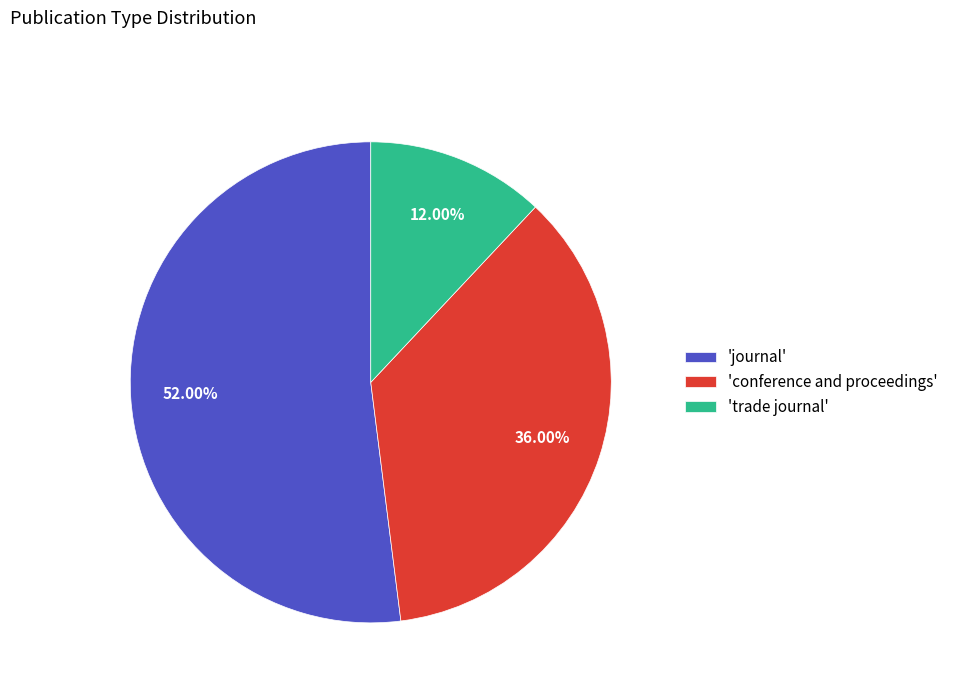

Combined, do 'journal' and 'conference and proceedings' account for over 50%?

Yes